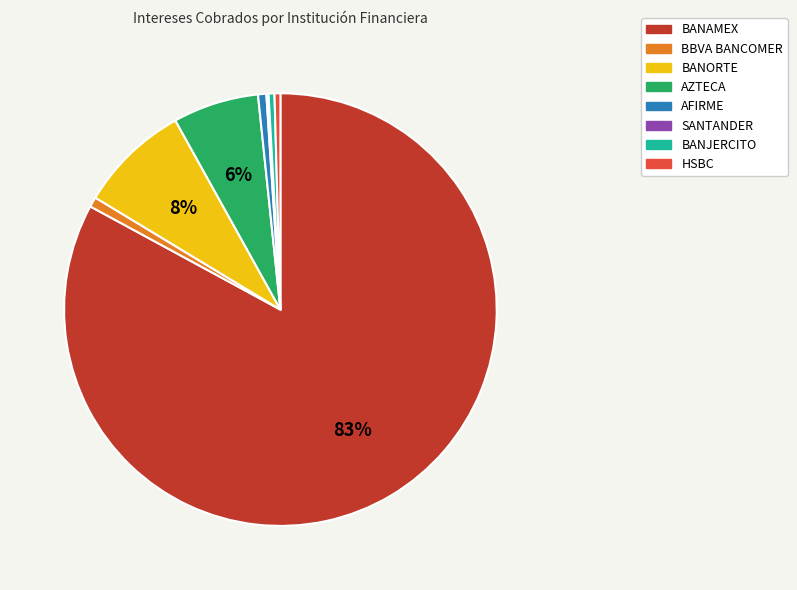

Does any single category account for the majority?

Yes